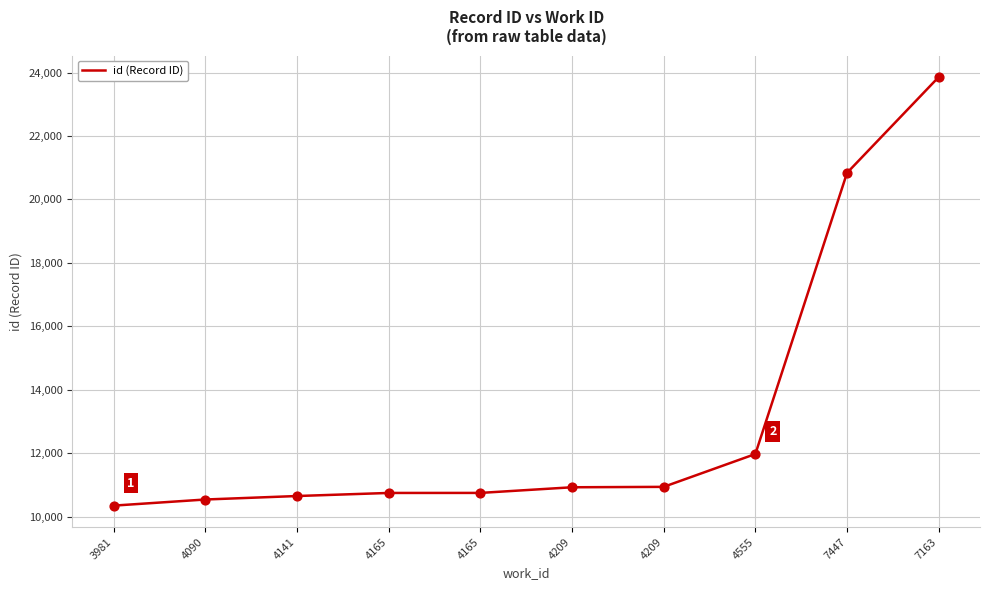

Between 4555 and 7163, which is larger?

7163